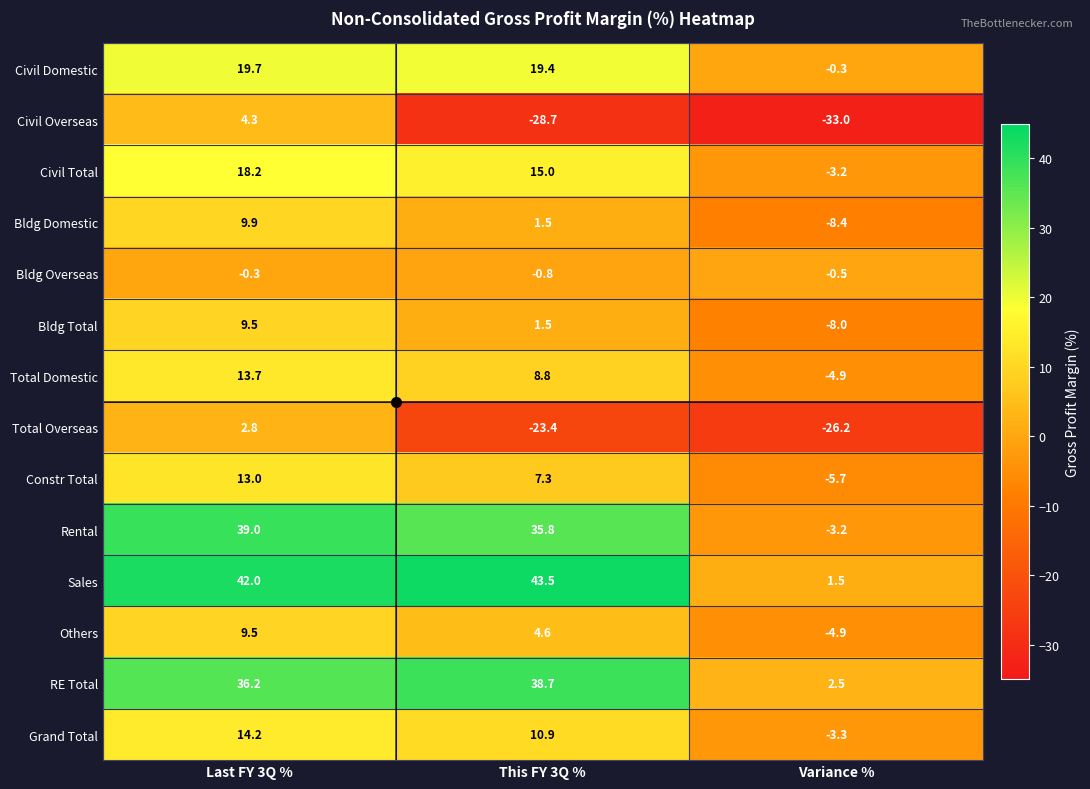

What is the total value across all series at Variance %?

-97.6